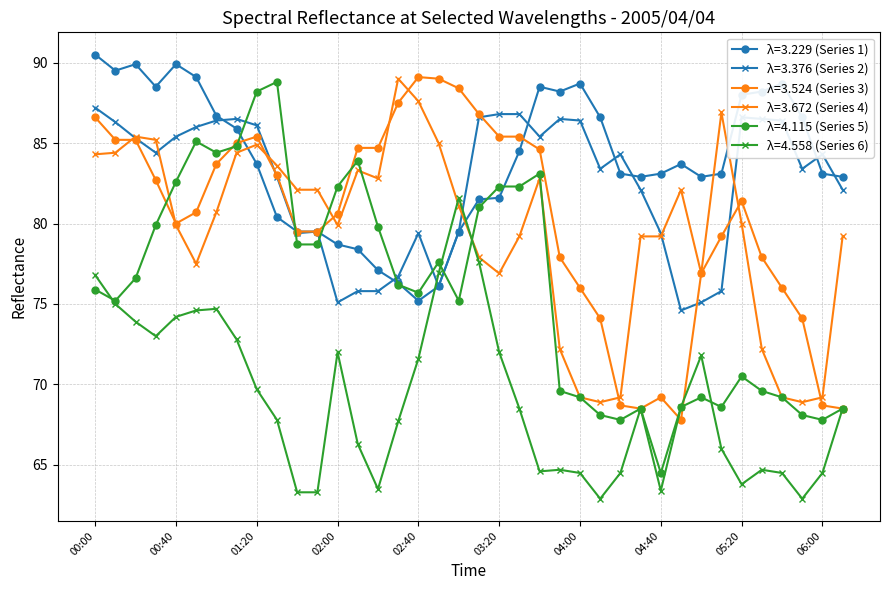

Which series has the largest total across all categories?

λ=3.229 (Series 1)